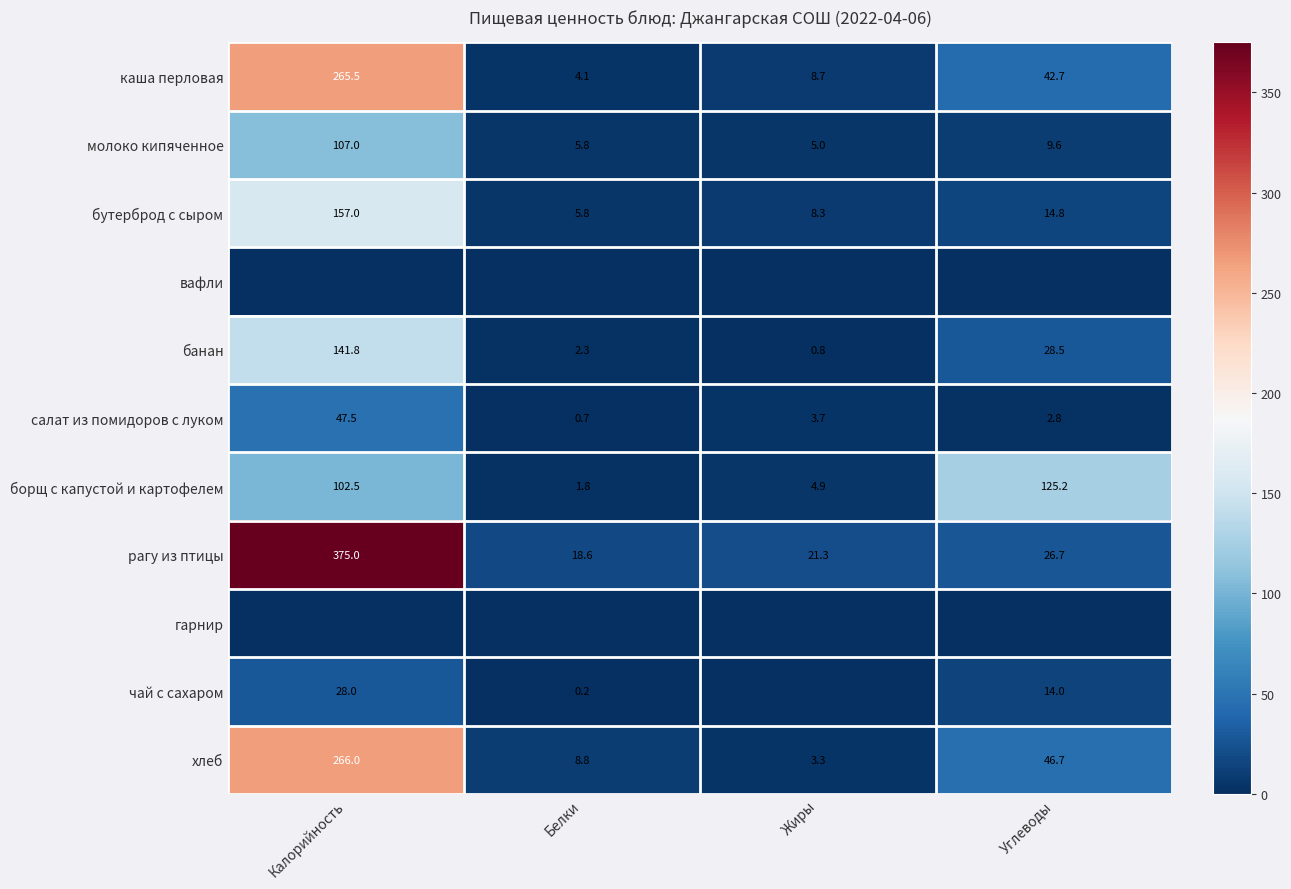

What is the sum of all банан values?

173.4